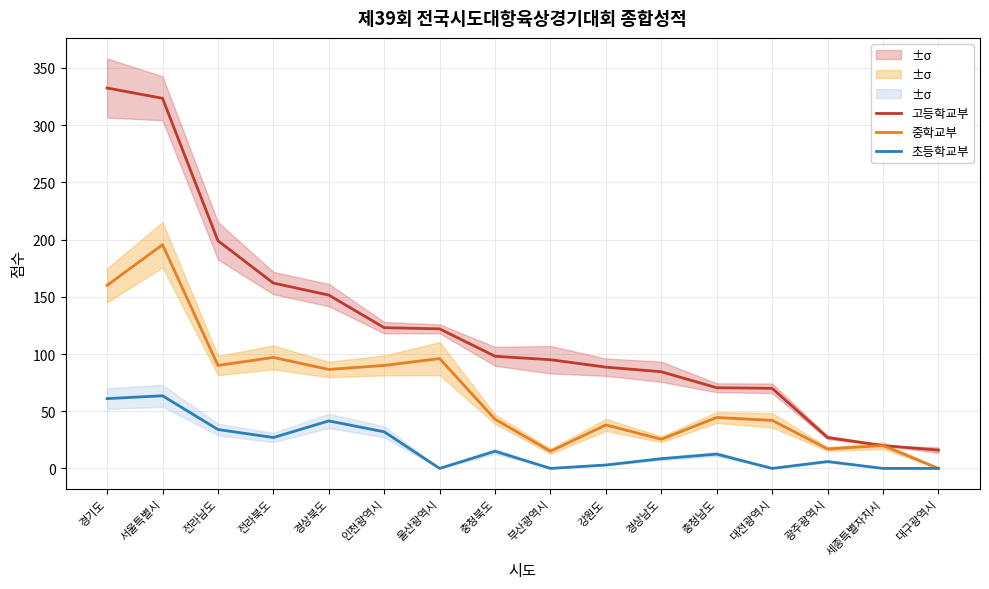

True or false: 중학교부 and 초등학교부 intersect in this chart.

False